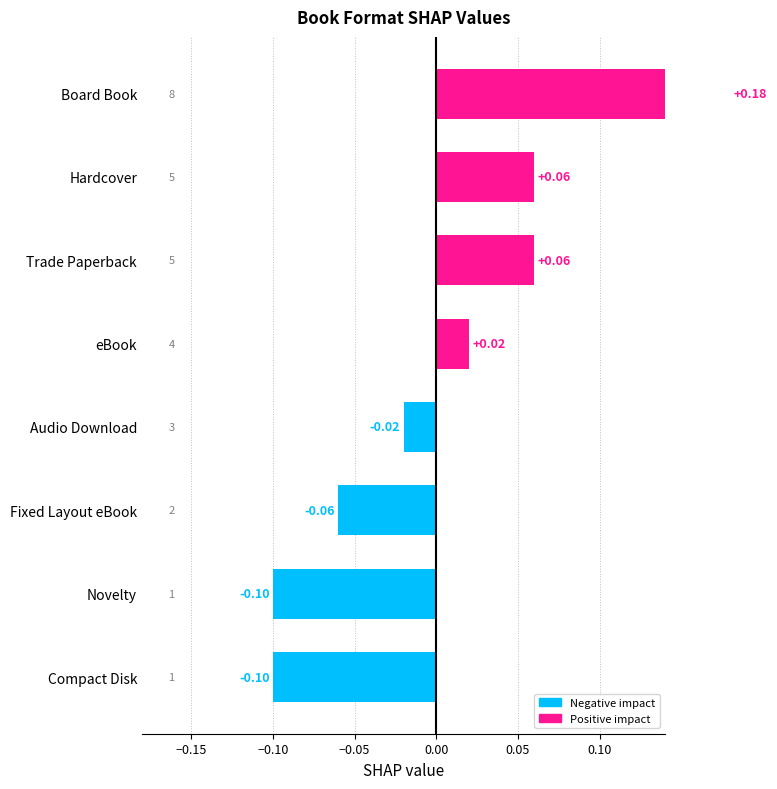

What is the difference between the maximum and minimum values?

0.3